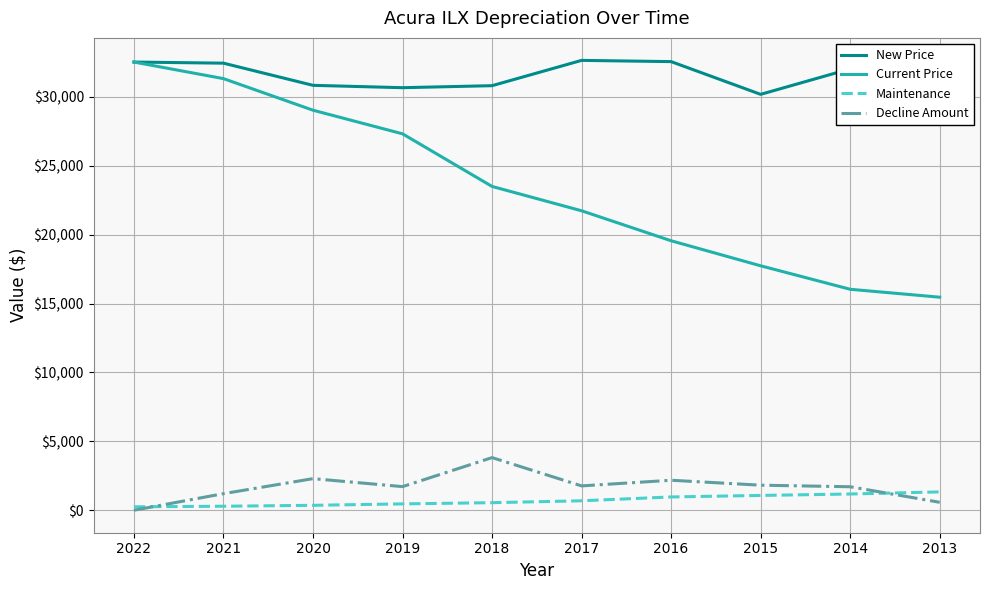

How many times do Decline Amount and Maintenance cross each other?

2